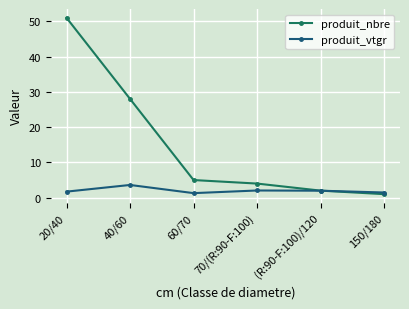

What is the spread (max minus min) of values at 60/70?

3.7